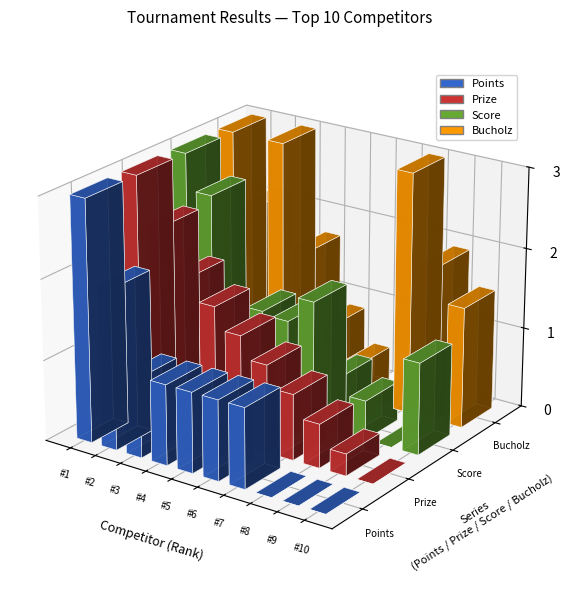

The Bucholz series shows 116 at Psygimky Gvyfw4bq. True or false?

False